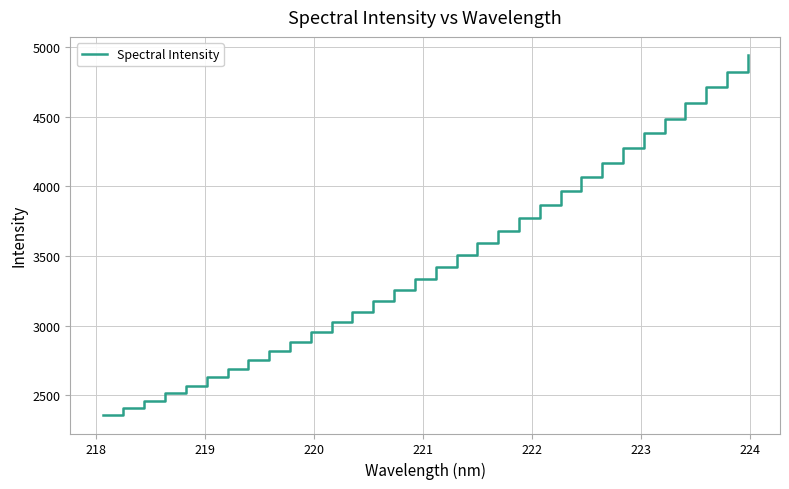

What is the minimum value shown in the chart?

2354.2